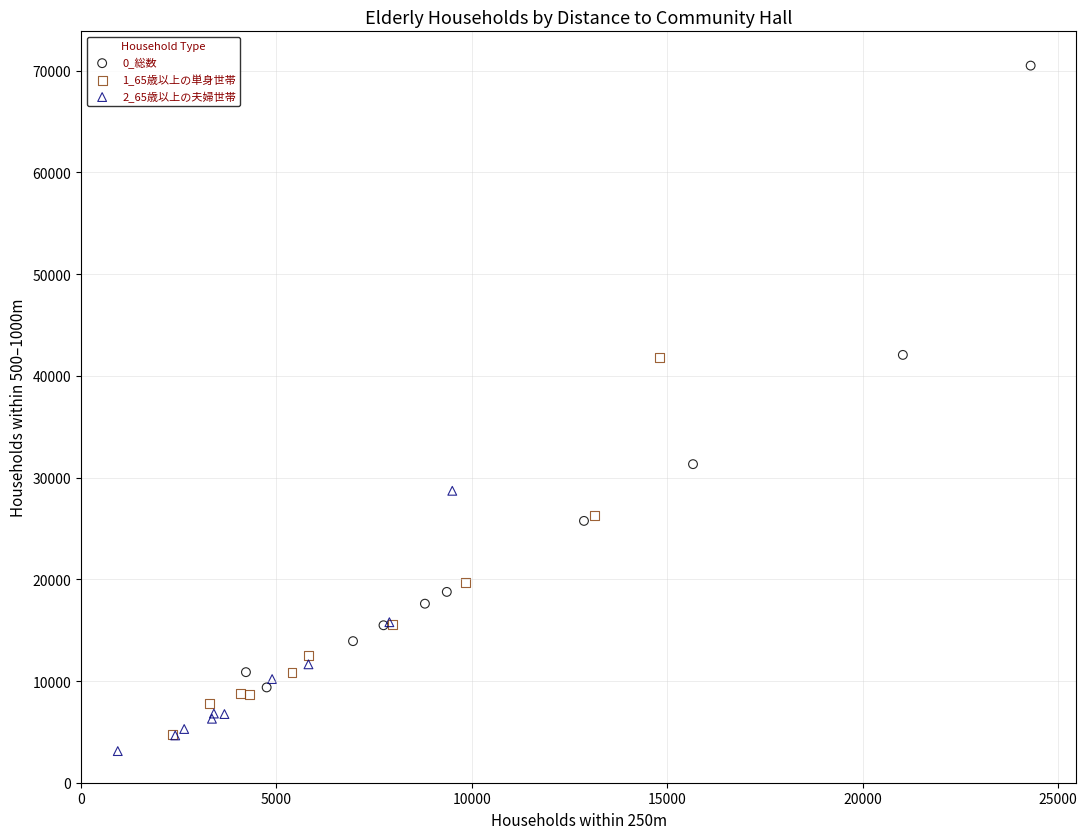

Which series has the largest Y range (max minus min)?

0_総数